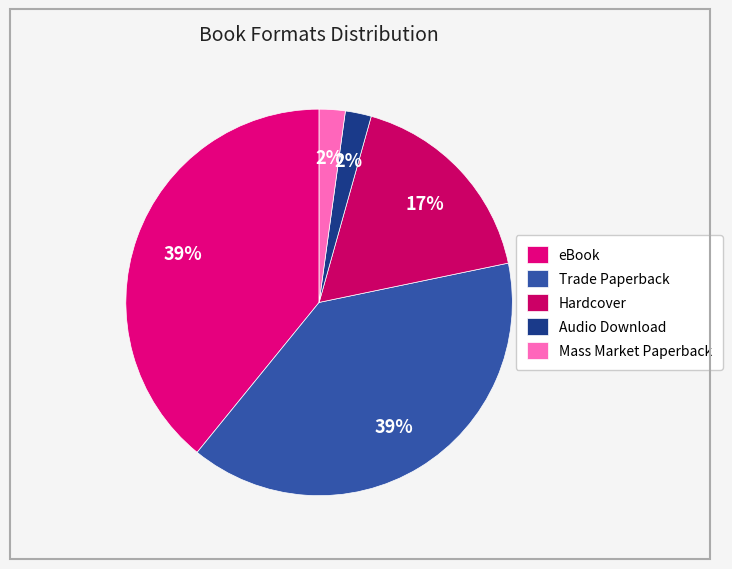

How many segments does this pie chart have?

5